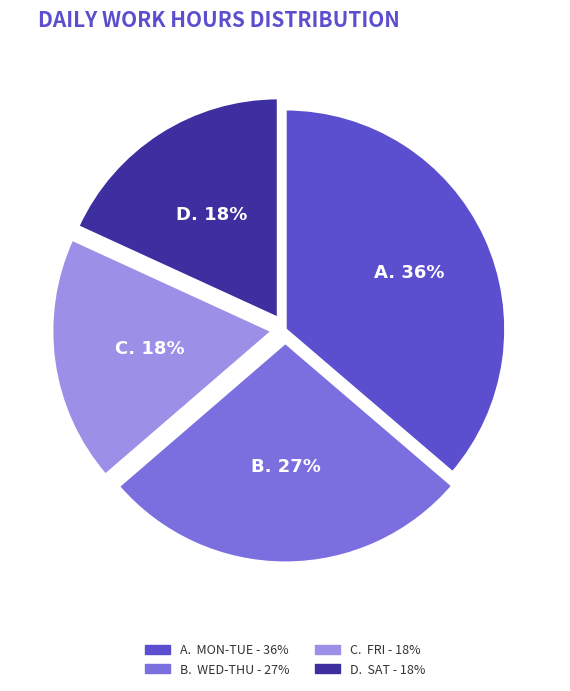

Is there any slice that represents more than half of the pie?

No